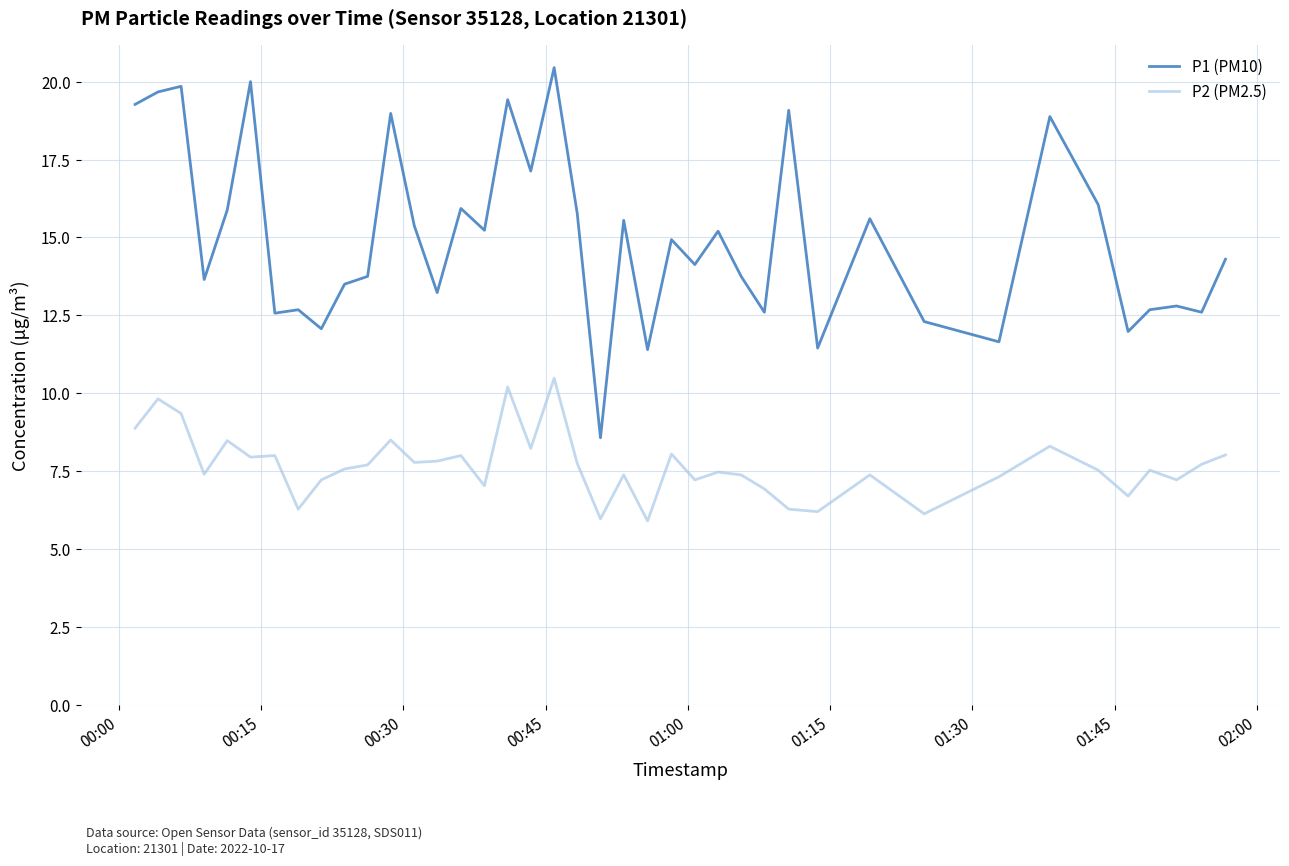

True or false: P2 (PM2.5) and P1 (PM10) intersect in this chart.

False